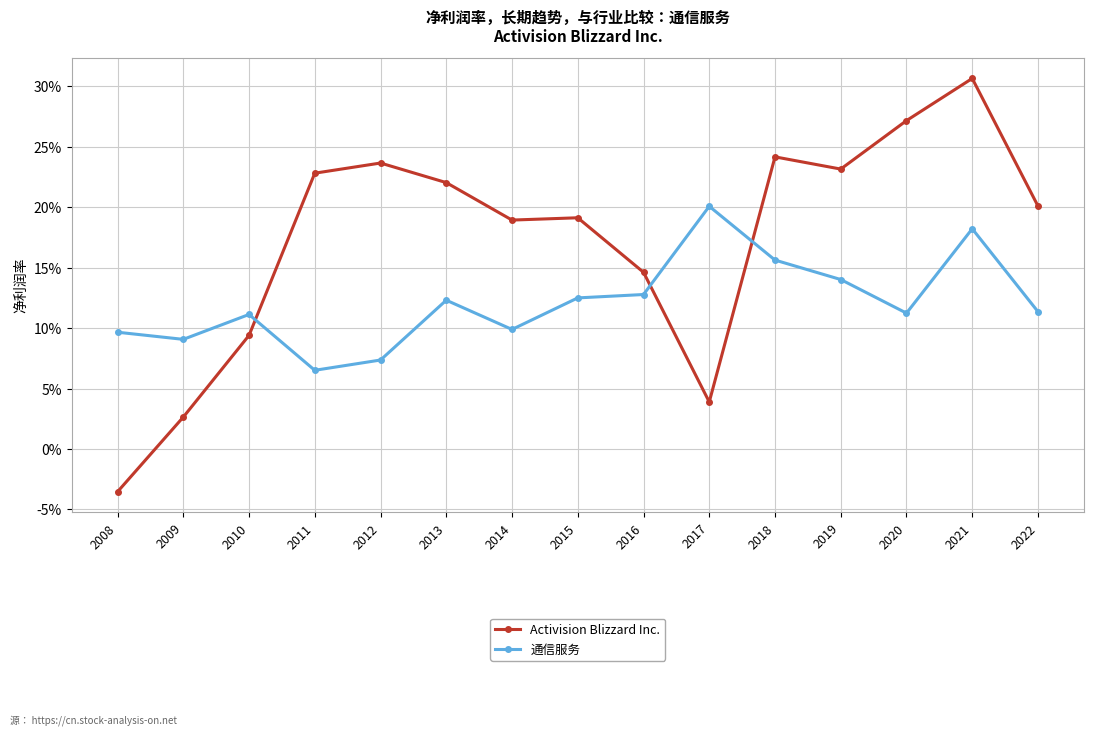

Is this an area chart (filled region under the line)?

No